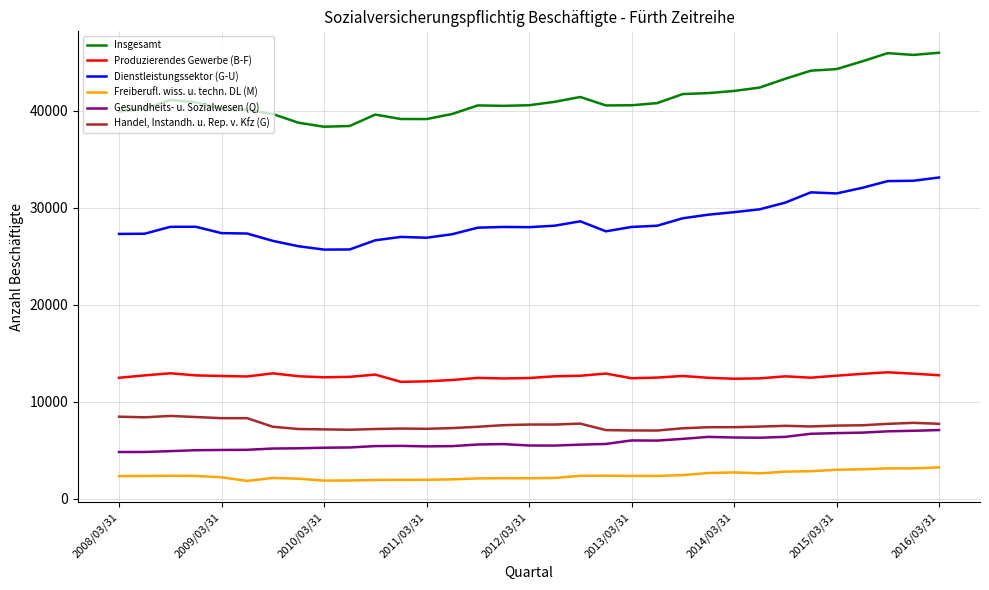

At how many categories does at least one series exceed 36356?

33